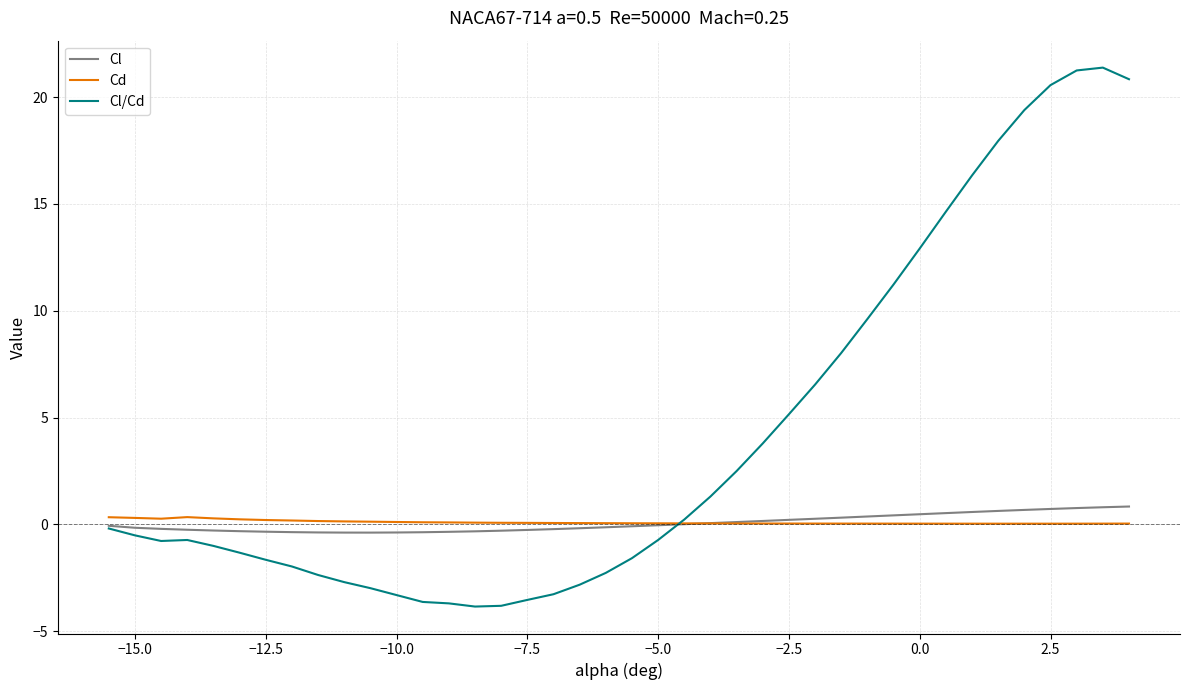

Which series has the largest range (max minus min)?

Cl/Cd